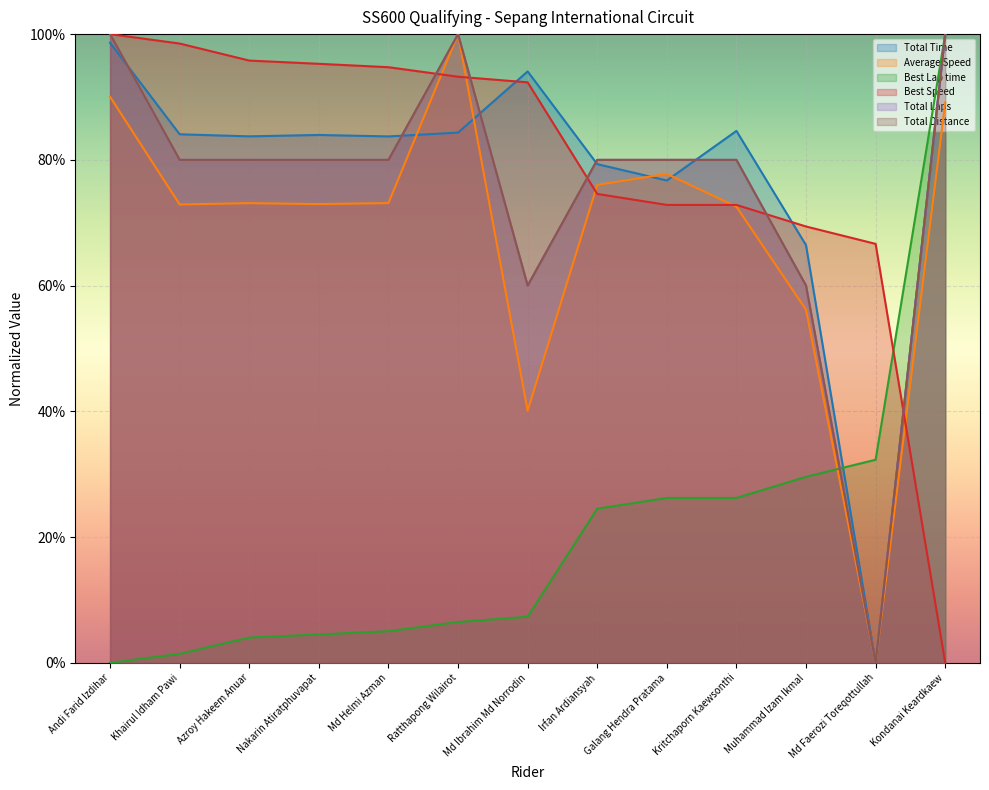

The value of Total Time at Md Faerozi Toreqottullah is 0.0. True or false?

True